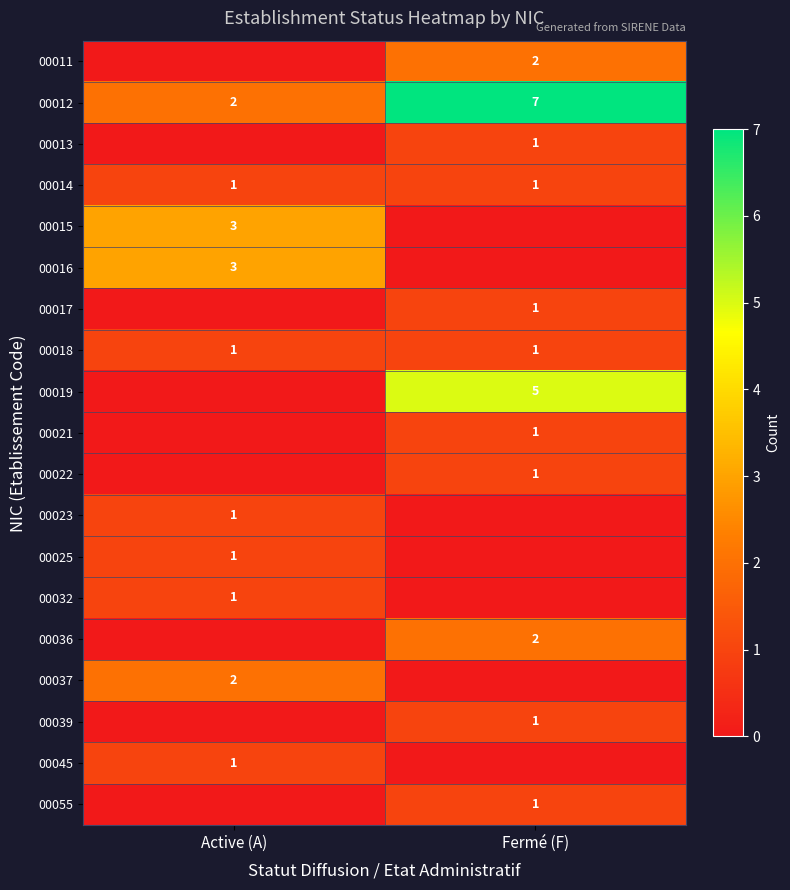

The value of 00012 at Active (A) is 2. True or false?

True